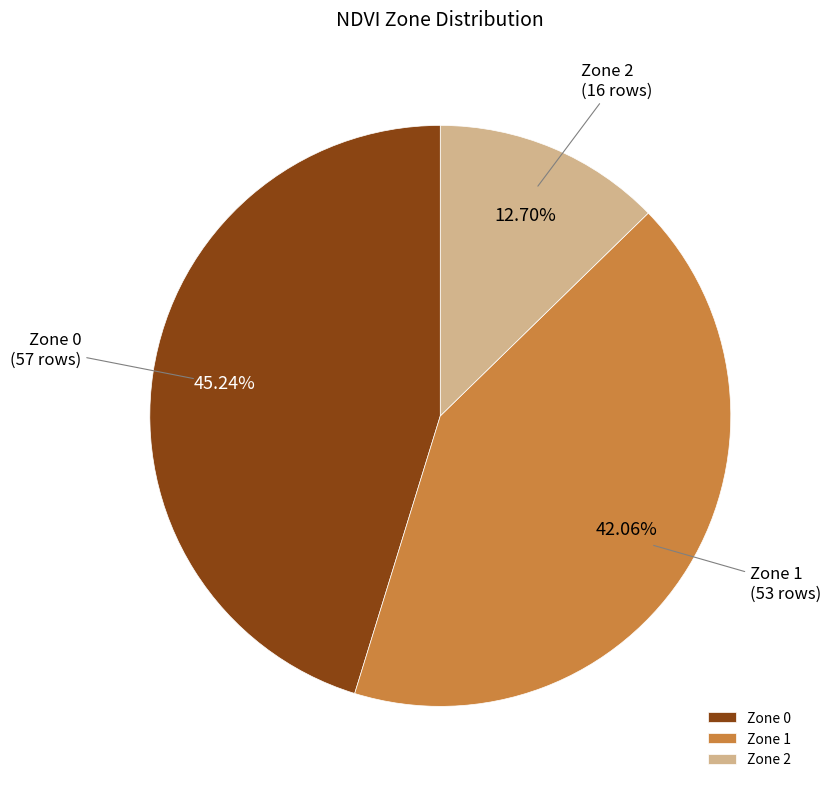

What is the total percentage of Zone 1 and Zone 2?

54.8%